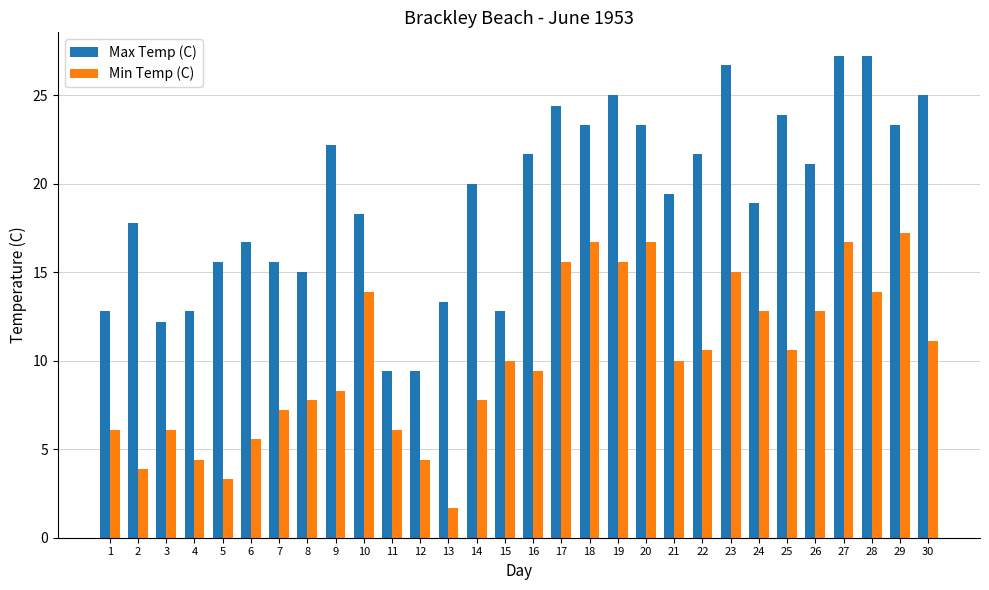

What is the sum of all Min Temp (C) values?

301.3